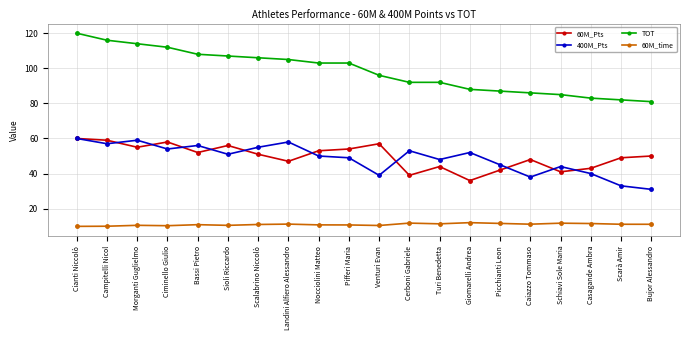

Count the number of categories in the chart.

20